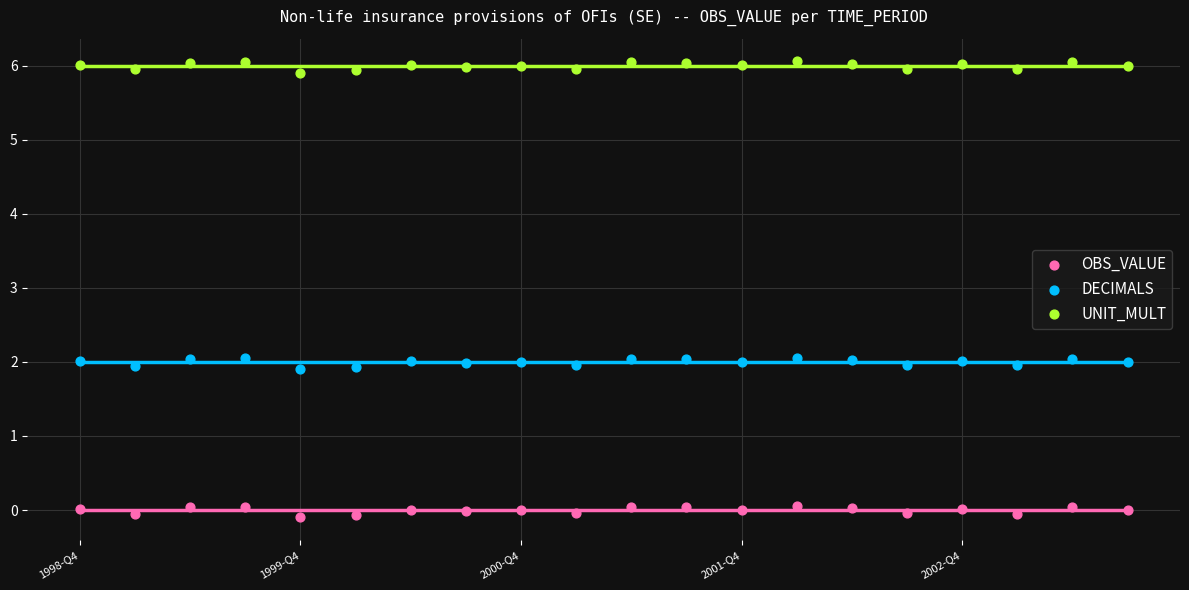

Across all data points, what is the range of Y values (max minus min)?

6.2